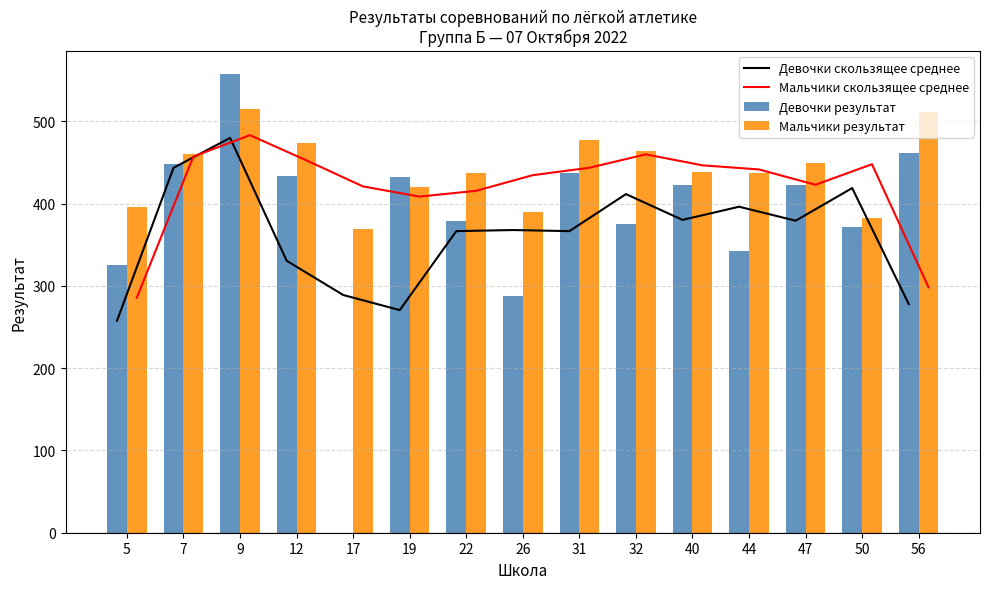

Rank the categories by Мальчики результат value from highest to lowest.

9, 56, 31, 12, 32, 7, 47, 40, 22, 44, 19, 5, 26, 50, 17